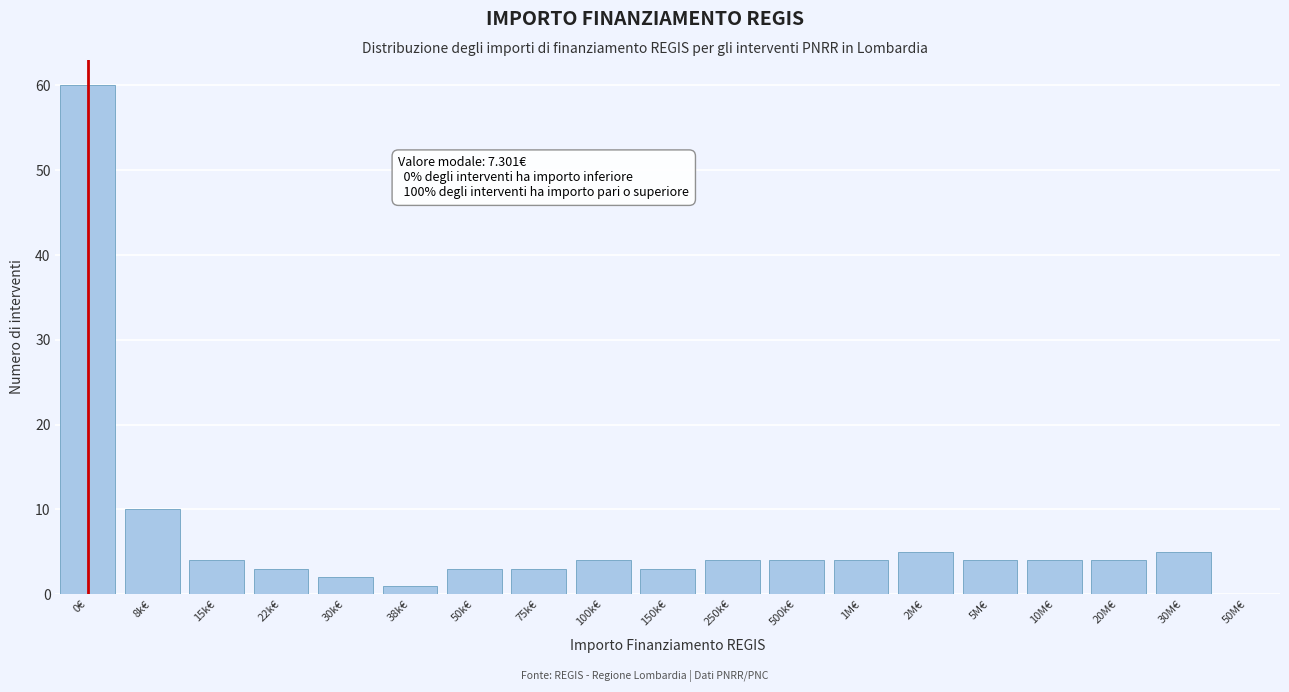

Reading left to right, extract all data points from this chart.

0€=60	8k€=10	15k€=4	22k€=3	30k€=2	38k€=1	50k€=3	75k€=3	100k€=4	150k€=3	250k€=4	500k€=4	1M€=4	2M€=5	5M€=4	10M€=4	20M€=4	30M€=5